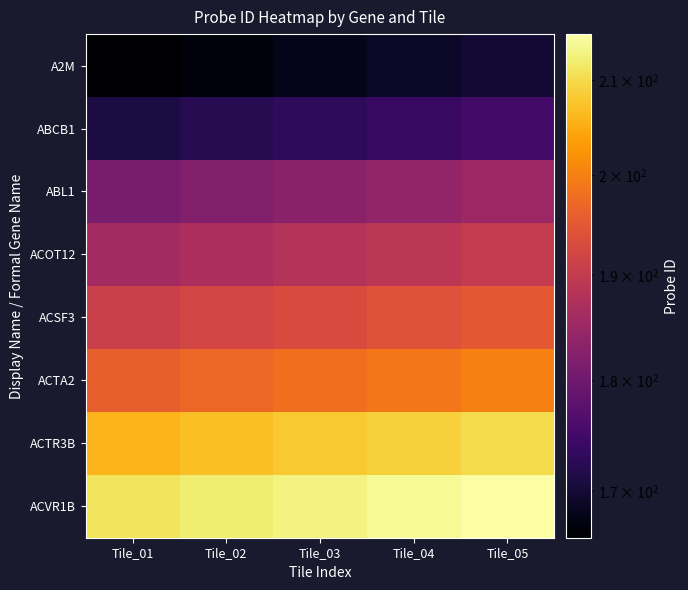

Rank the series by their maximum value, from highest to lowest.

ACVR1B, ACTR3B, ACTA2, ACSF3, ACOT12, ABL1, ABCB1, A2M